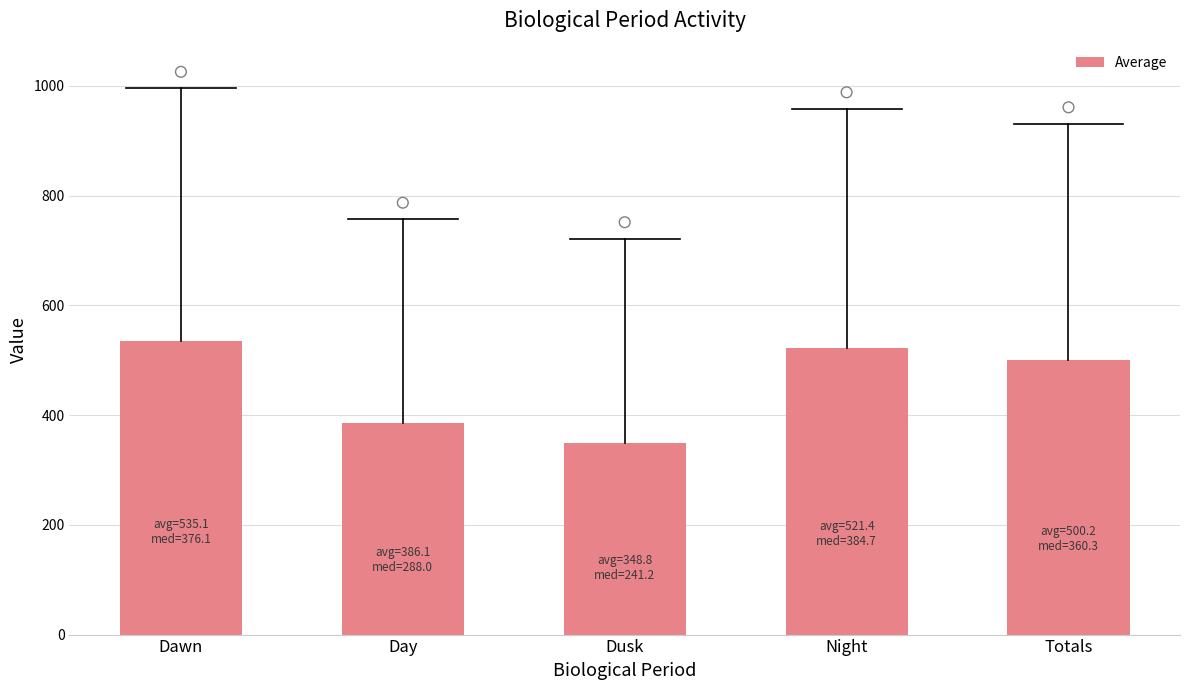

Approximately how many times larger is the value at Dusk compared to Dawn?

0.7